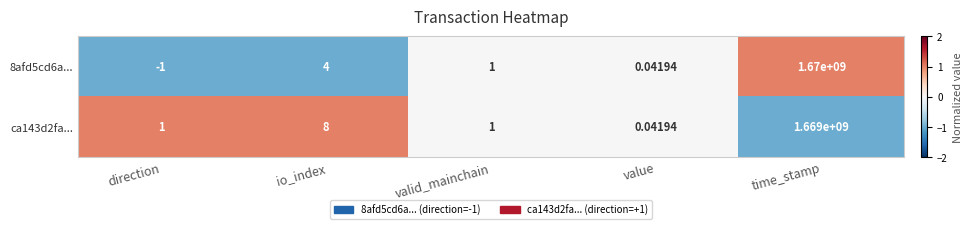

Rank the series by their average value, from highest to lowest.

8afd5cd6a..., ca143d2fa...